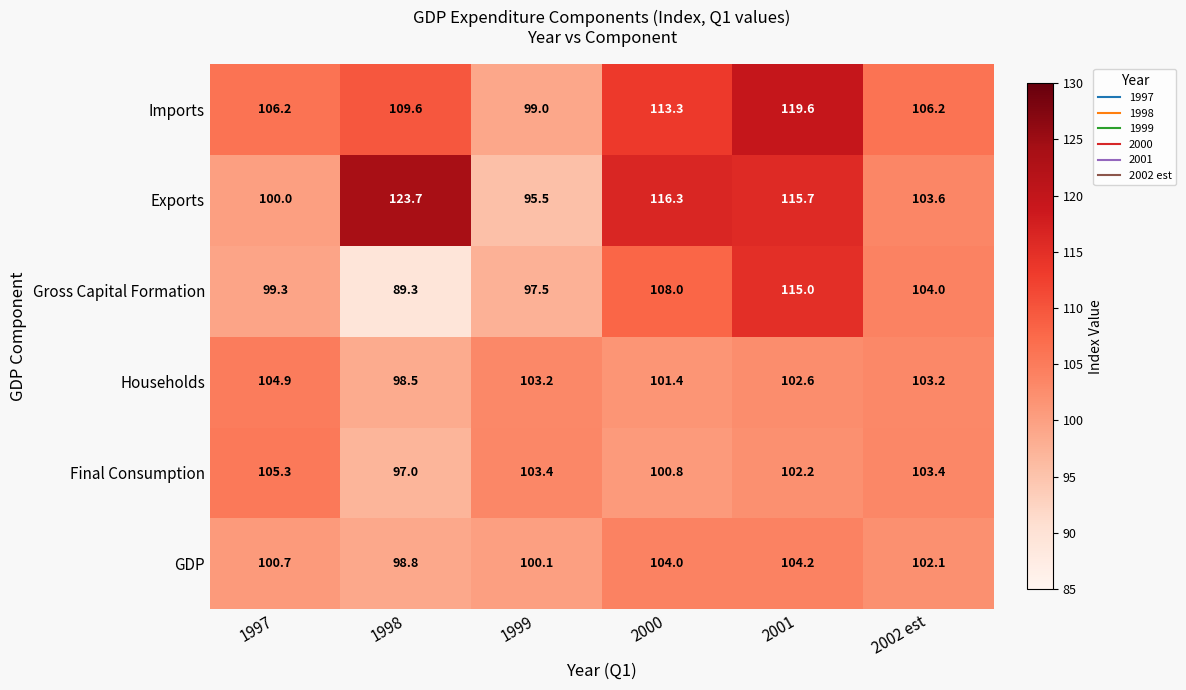

What is the greatest value displayed?

123.7